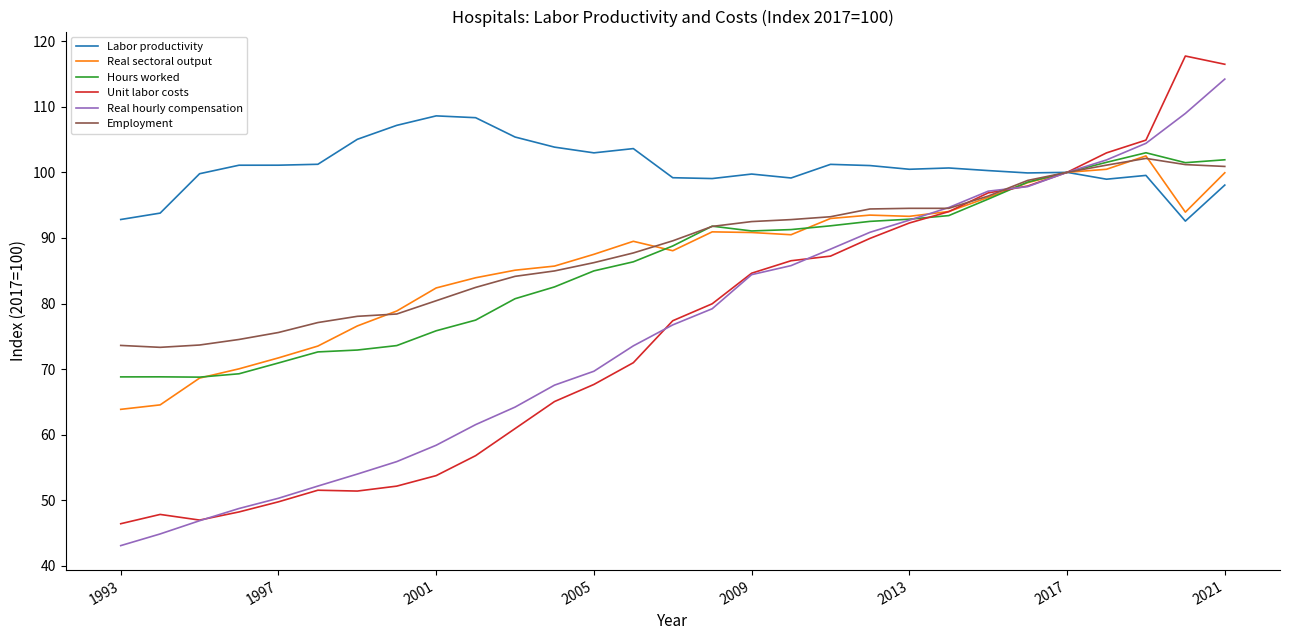

At how many categories does at least one series exceed 48?

29